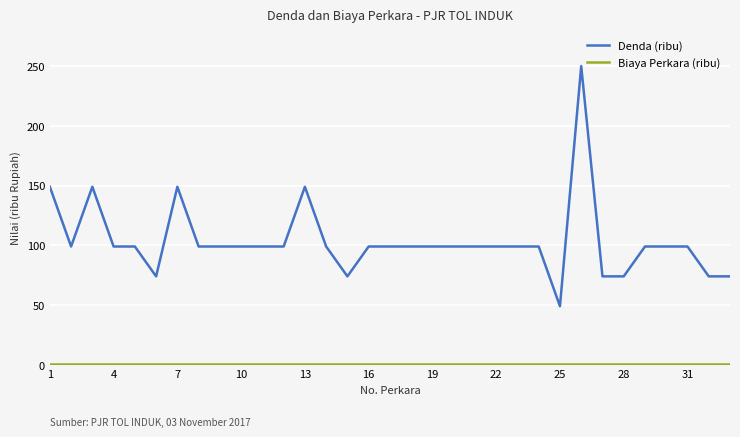

Which series has the largest range (max minus min)?

Denda (ribu)